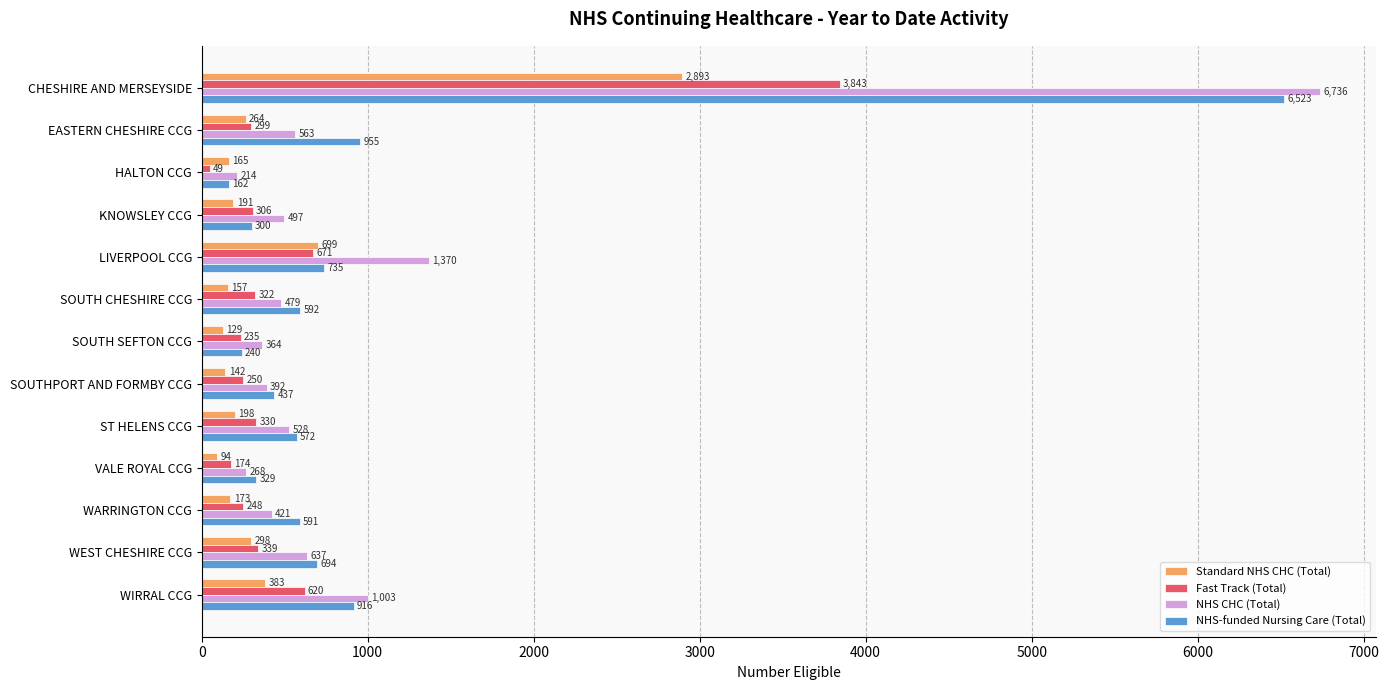

What is the difference between the maximum and second lowest values in the NHS CHC (Total) series?

6468